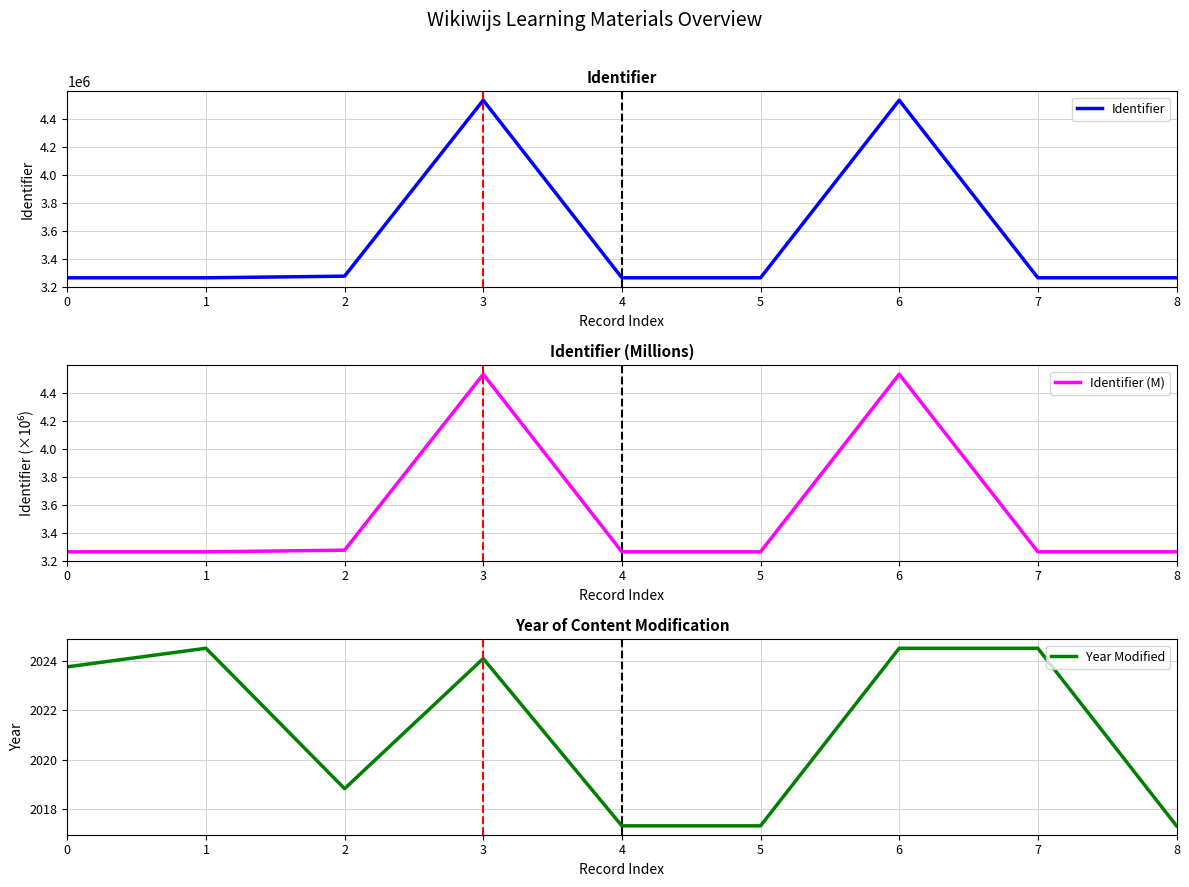

Count the number of data series in this chart.

3